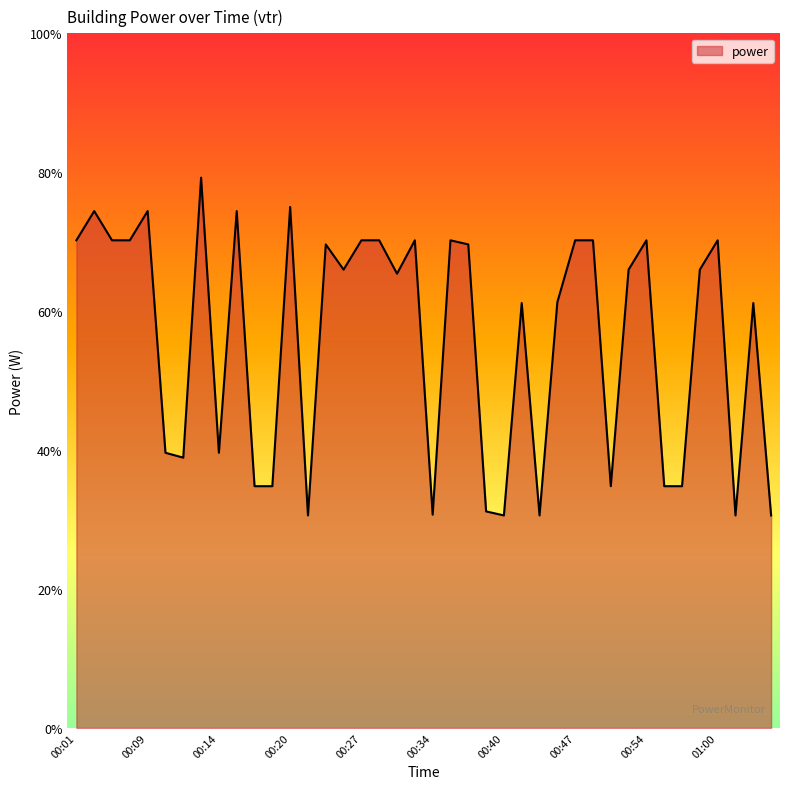

What is the maximum value shown in the chart?

79.2